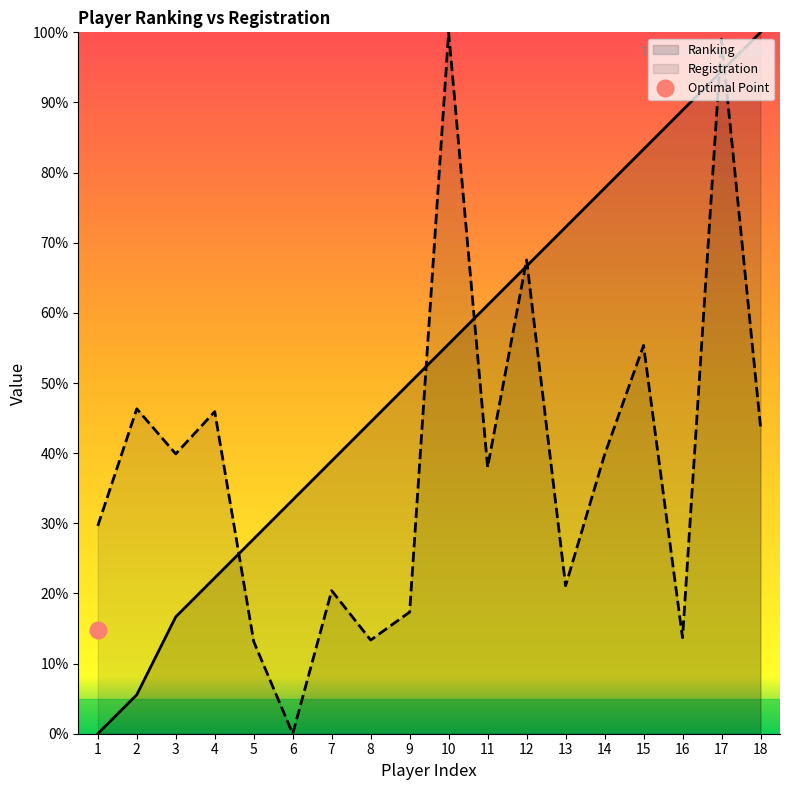

The Ranking series shows 44.4 at 8. True or false?

True